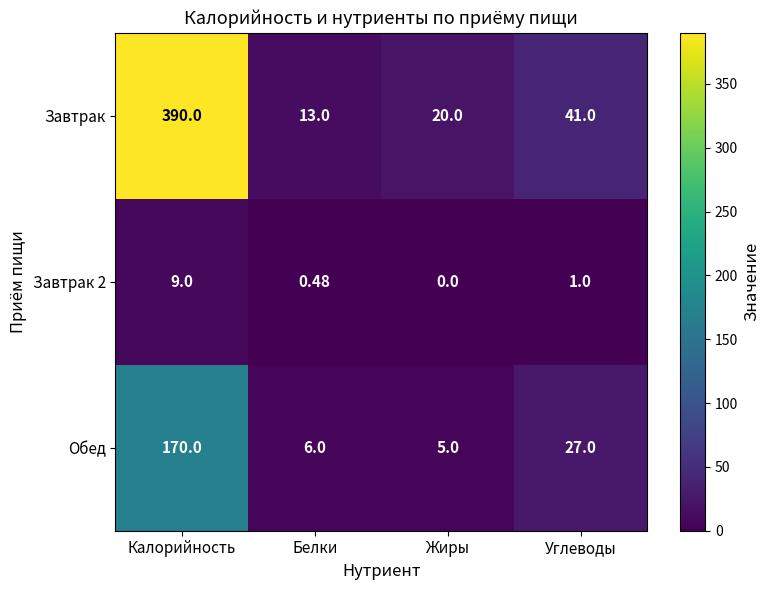

Which series has the largest total across all categories?

Завтрак